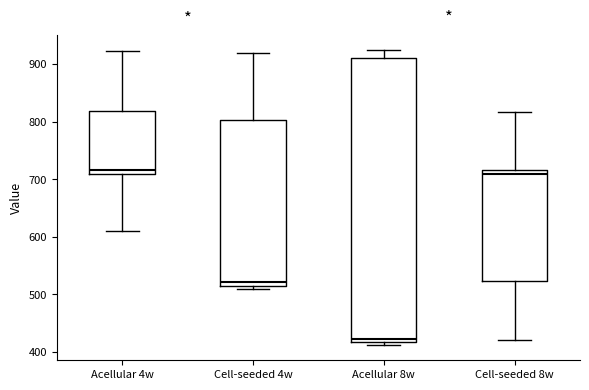

Which box is the tallest, from its lower edge to its upper edge?

Acellular 8w